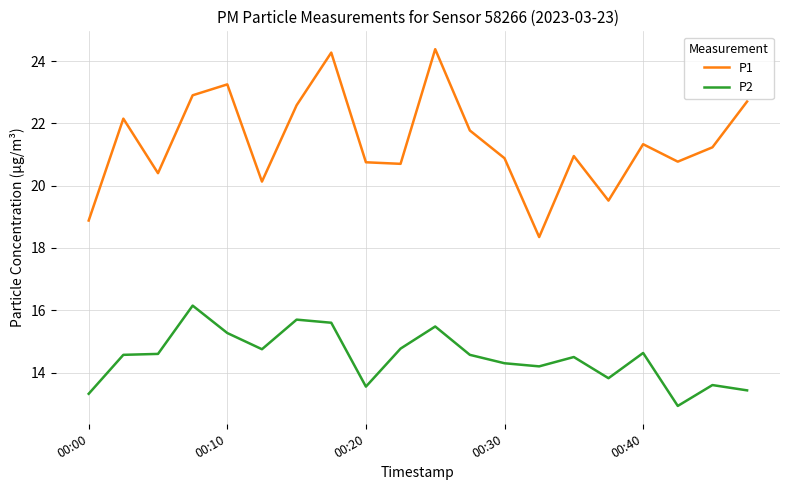

Does the chart have visible grid lines?

Yes